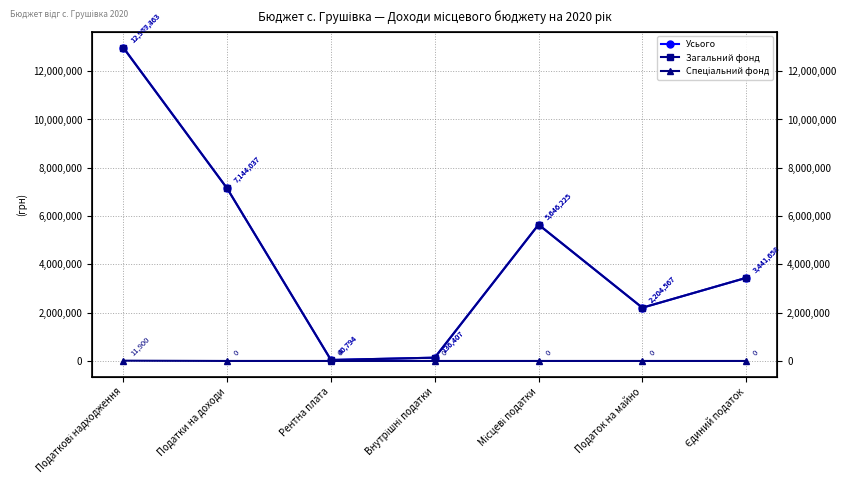

What is the difference between the Усього values at Рентна плата and Внутрішні податки?

95613